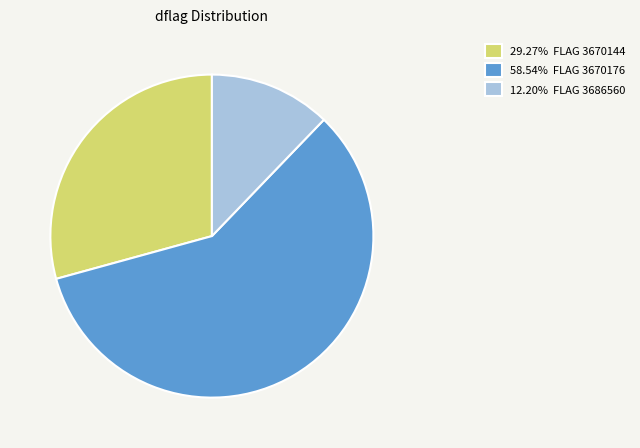

Count the number of slices in the pie.

3